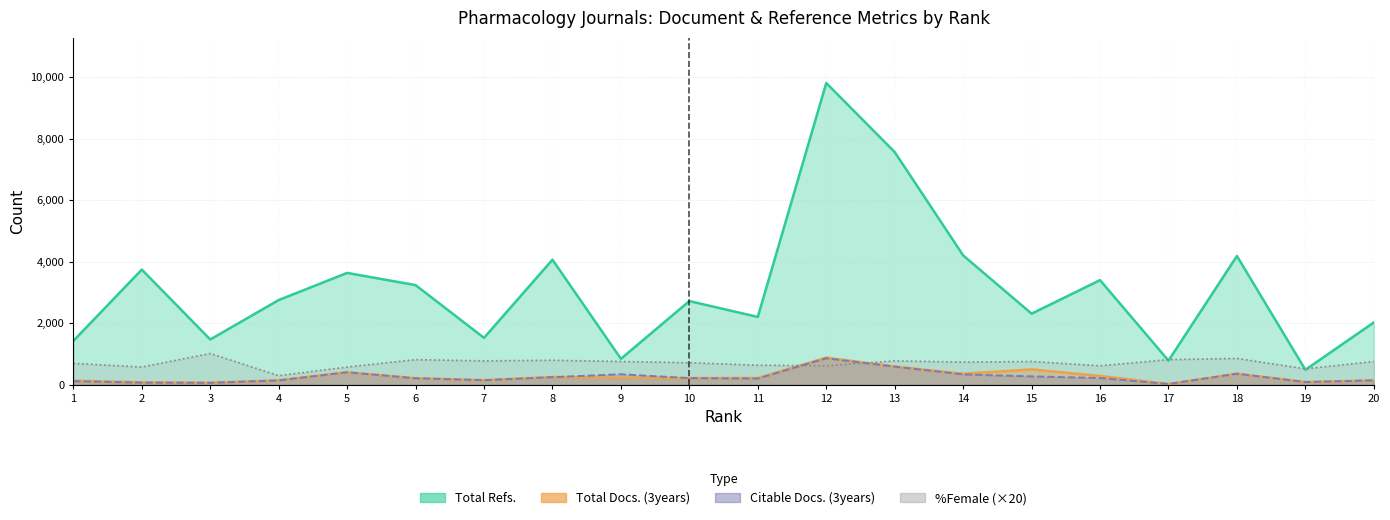

How many times do %Female and Total Docs. (3years) cross each other?

2